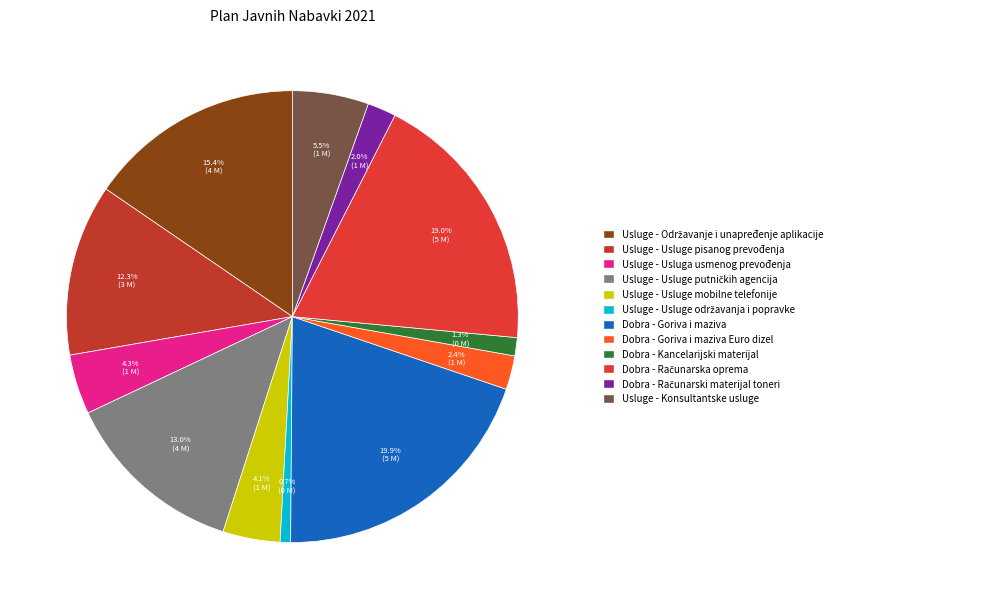

Which category has the smallest portion of the pie?

Usluge - Usluge održavanja i popravke